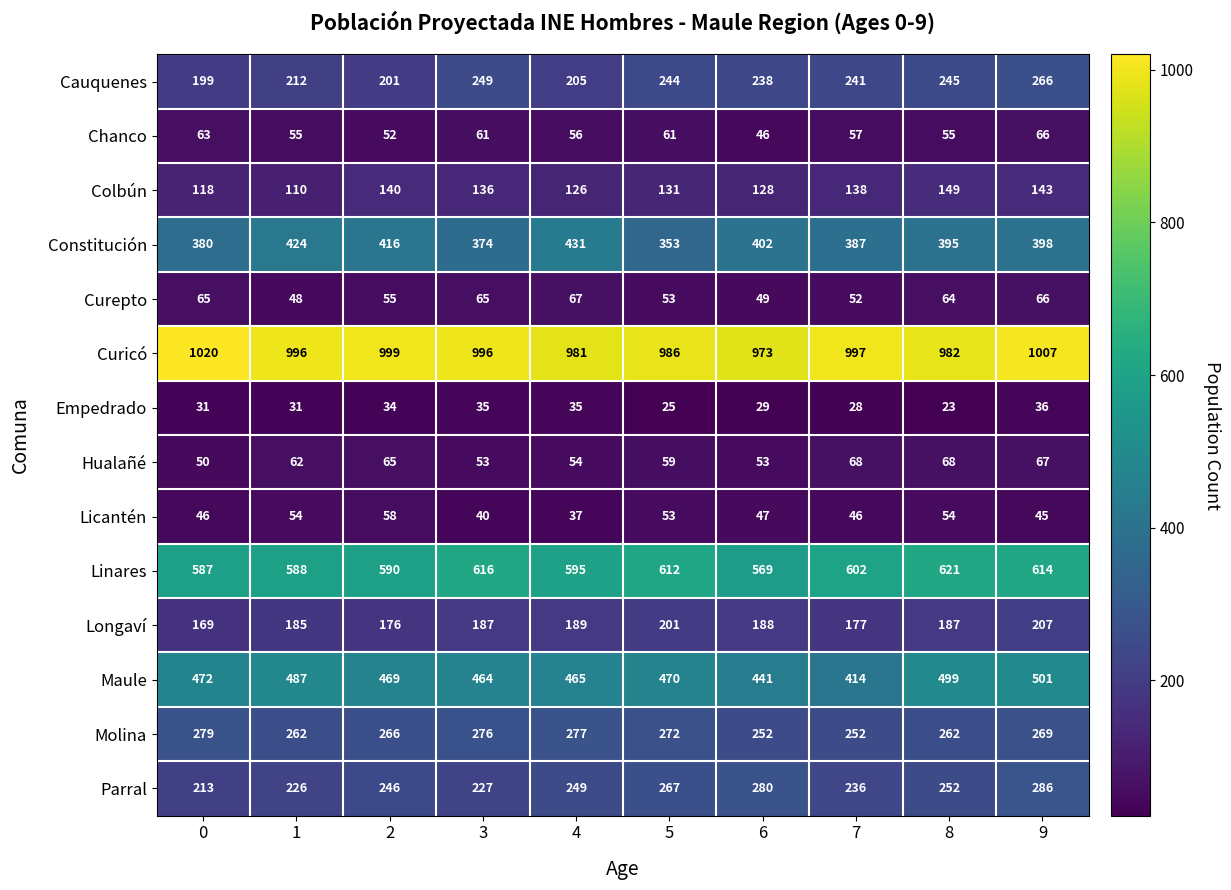

What is the total value across all series at 4?

3767